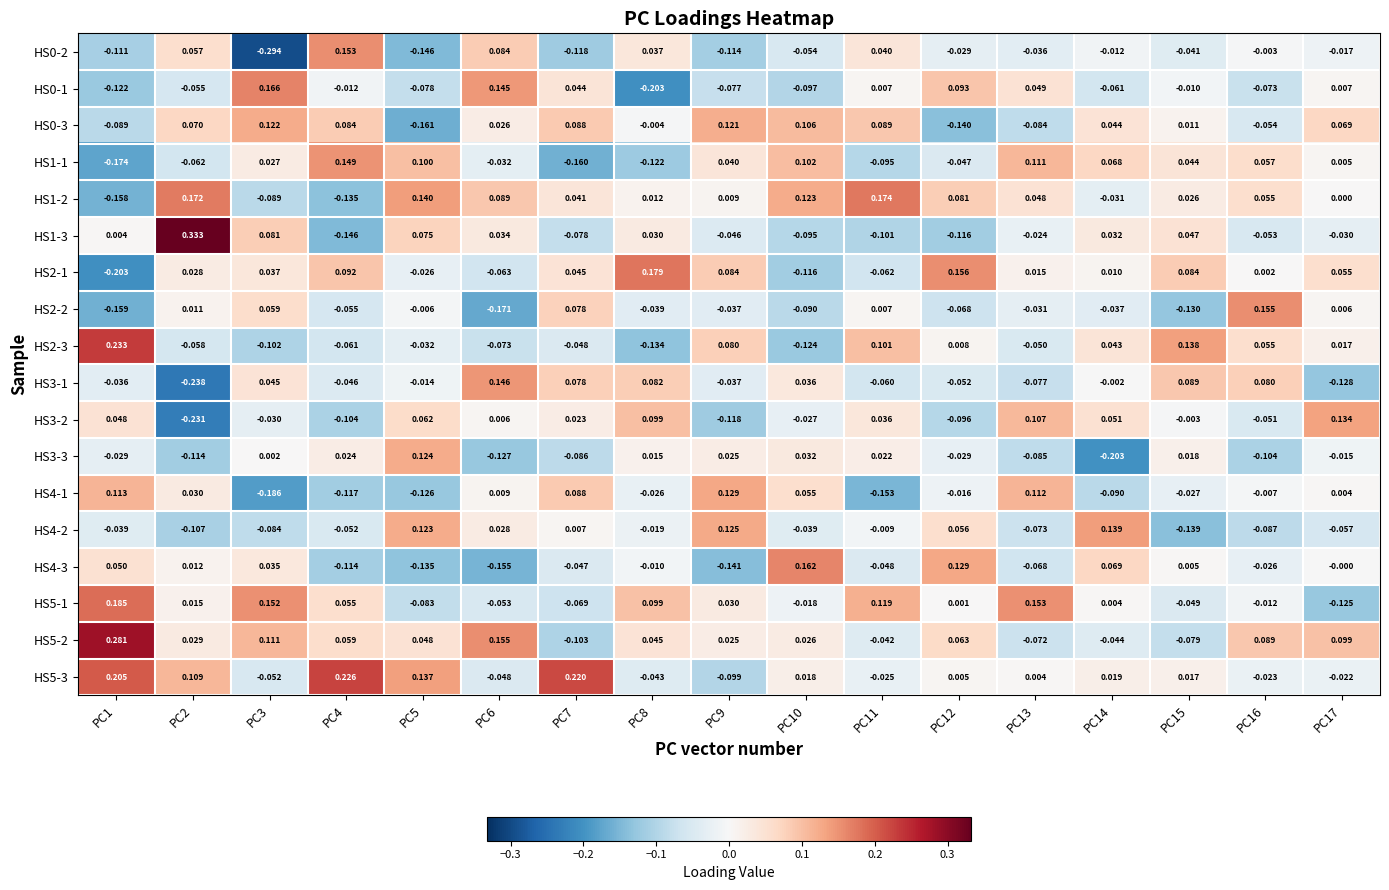

At which category does the chart reach its minimum across all series?

PC3